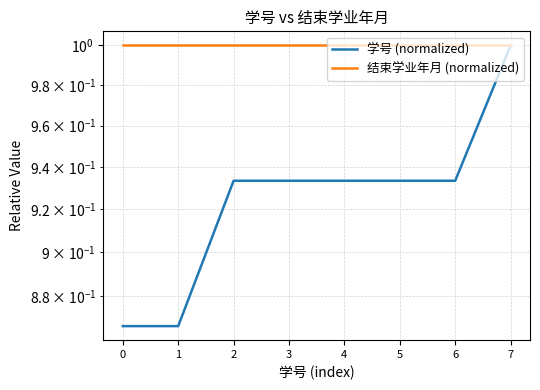

Count the number of data series in this chart.

2